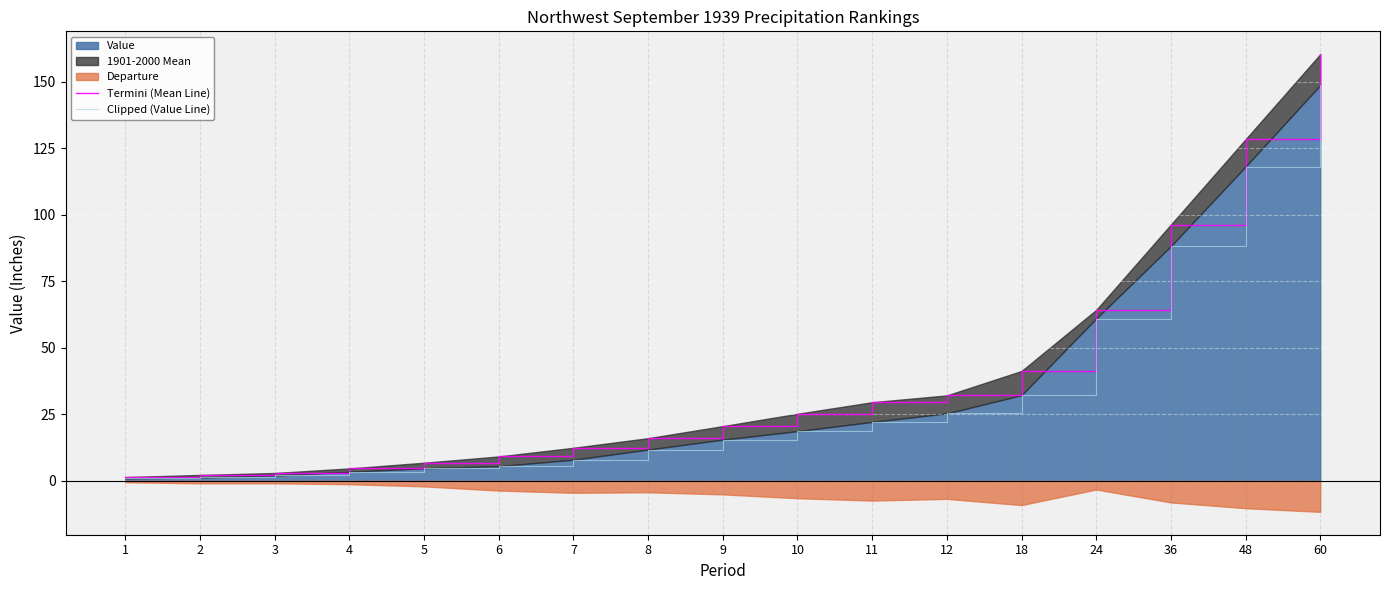

True or false: Clipped (Value Line) and Termini (Mean Line) intersect in this chart.

False